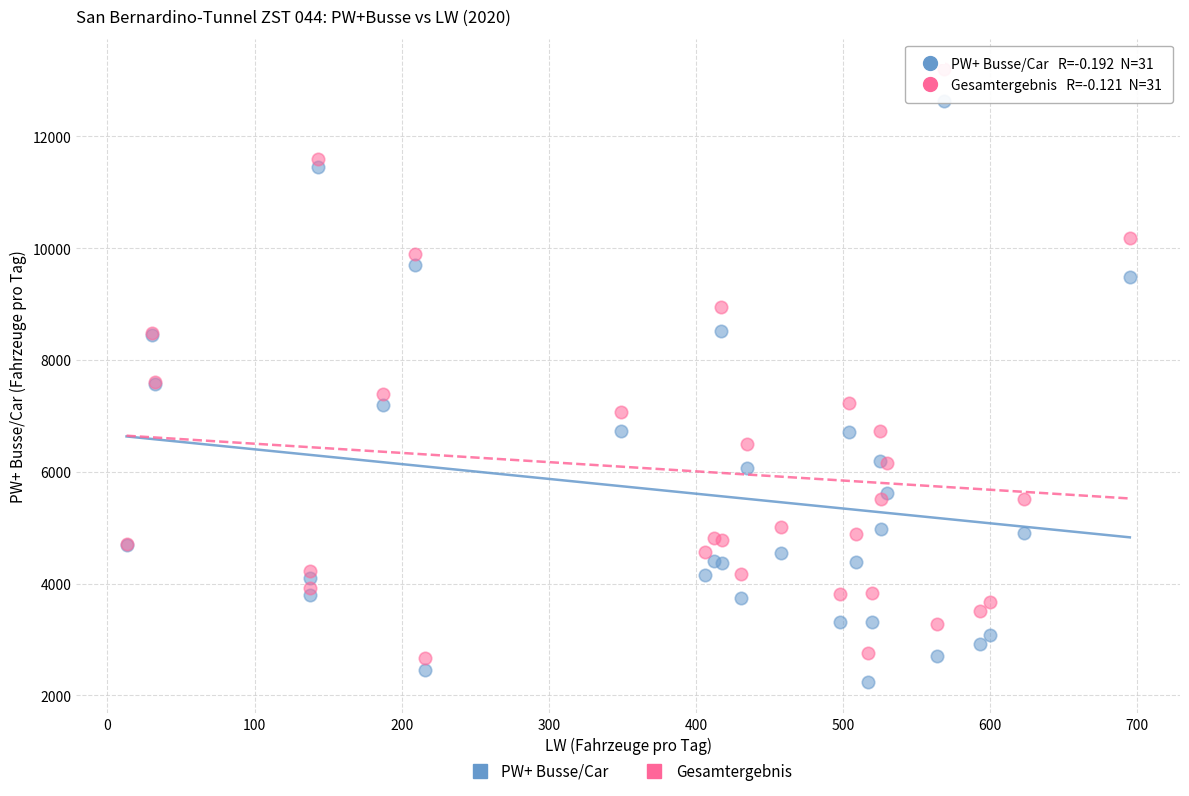

Which series reaches the maximum Y coordinate?

Gesamtergebnis